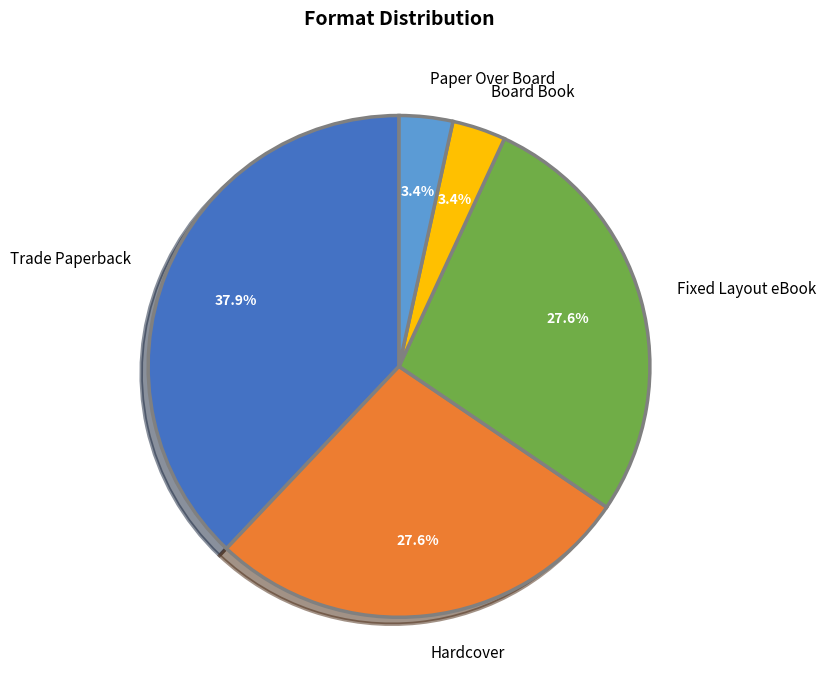

Which slice is the largest?

Trade Paperback